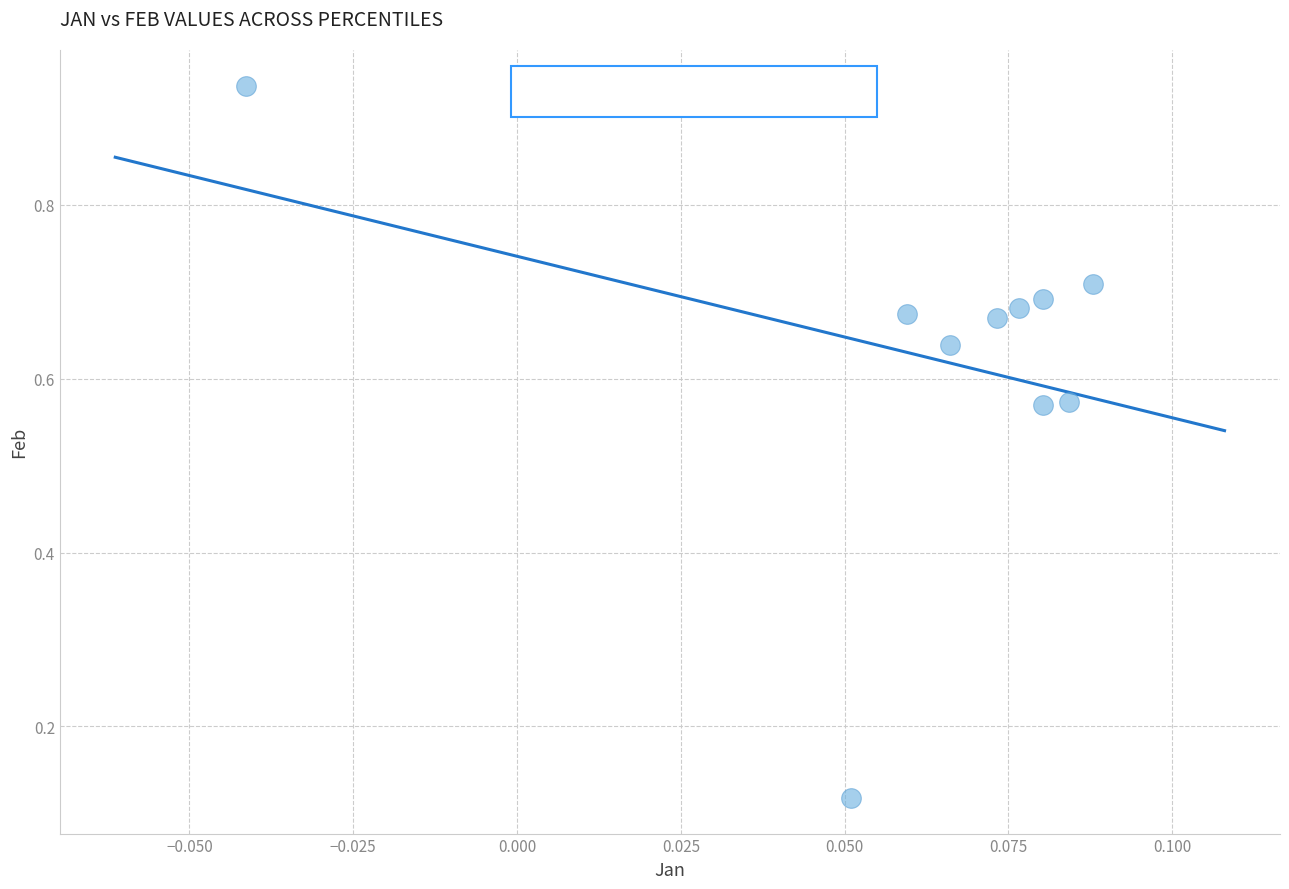

What is the range of Y values (max minus min)?

0.8